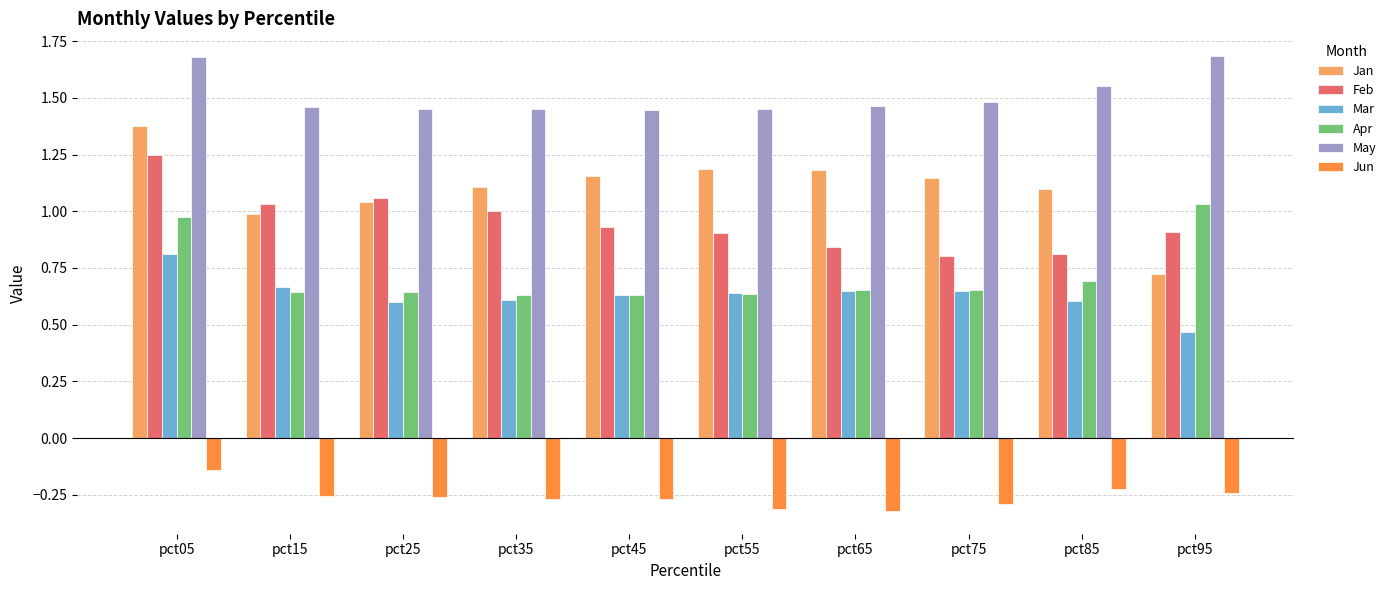

Which series has the widest spread of values?

Jan